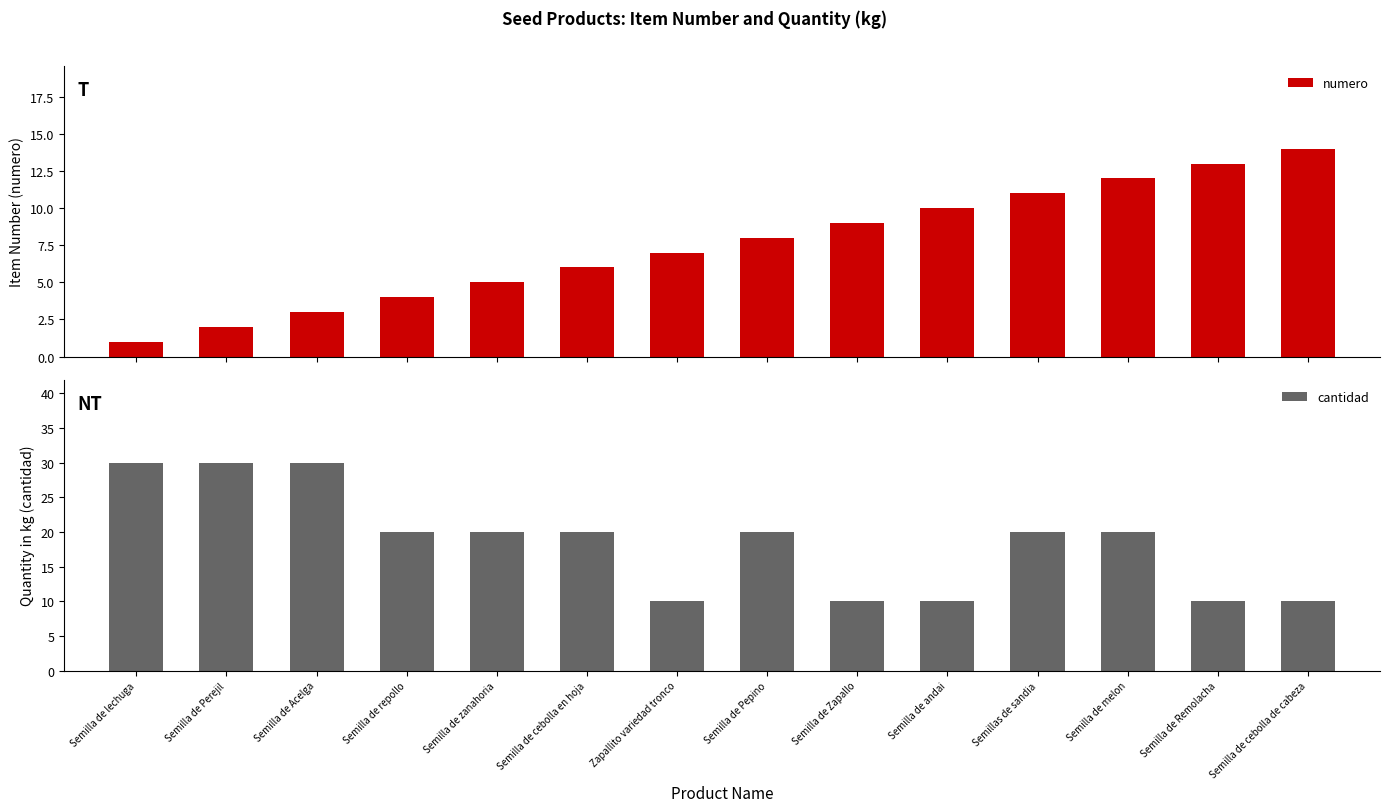

The cantidad series shows 10 at Semilla de Remolacha. True or false?

True